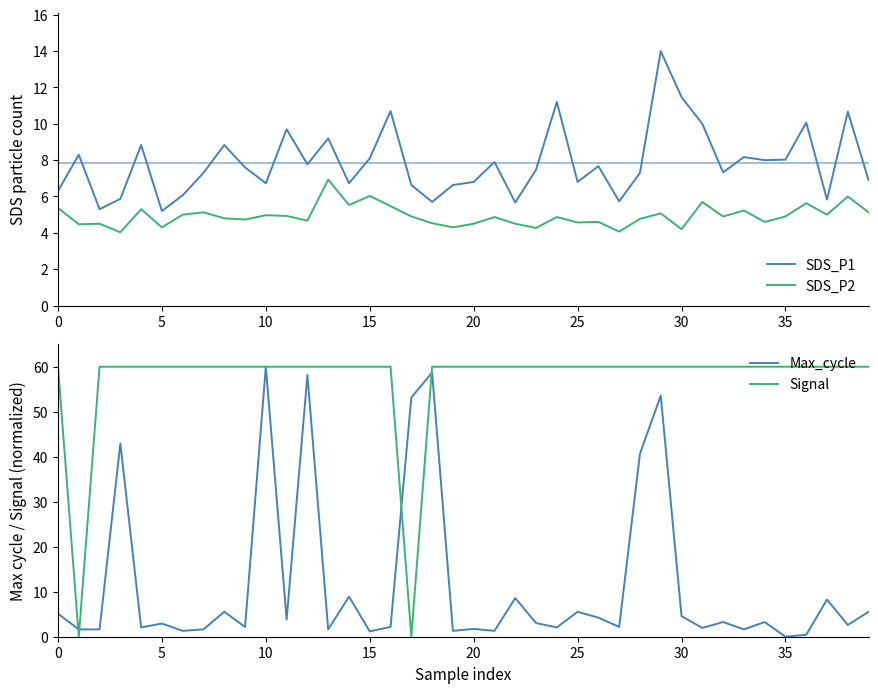

Does the chart have visible grid lines?

No